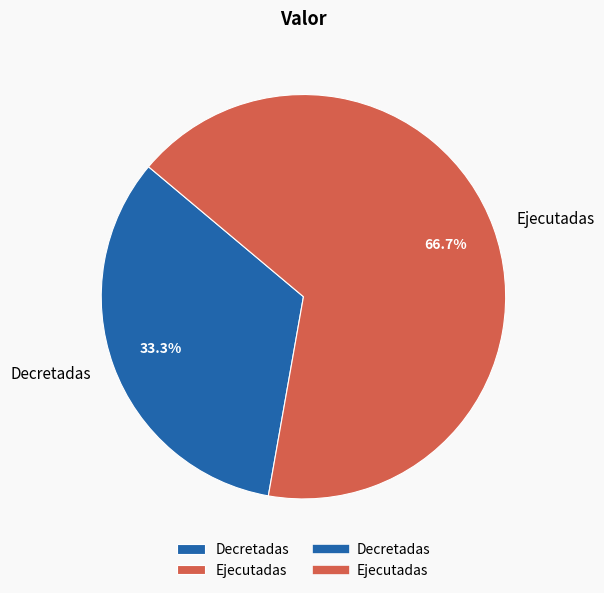

How many segments does this pie chart have?

2